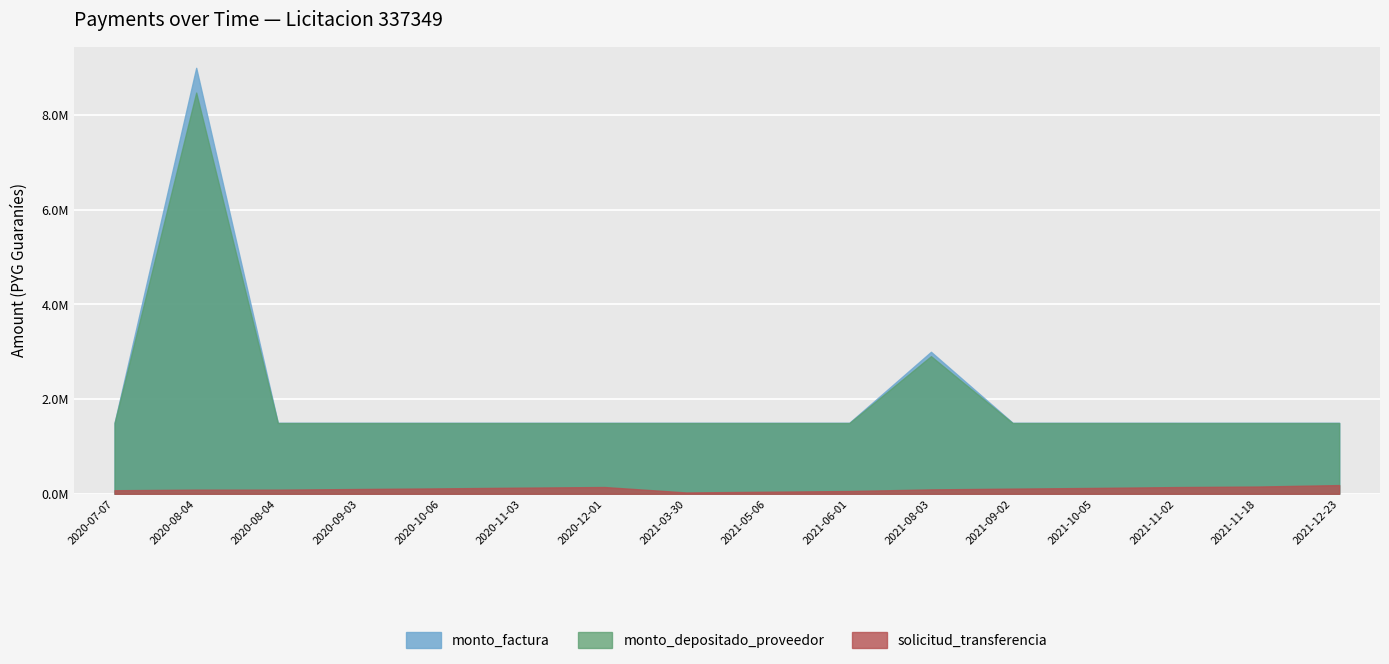

Which label corresponds to the largest value in the chart?

2020-08-04